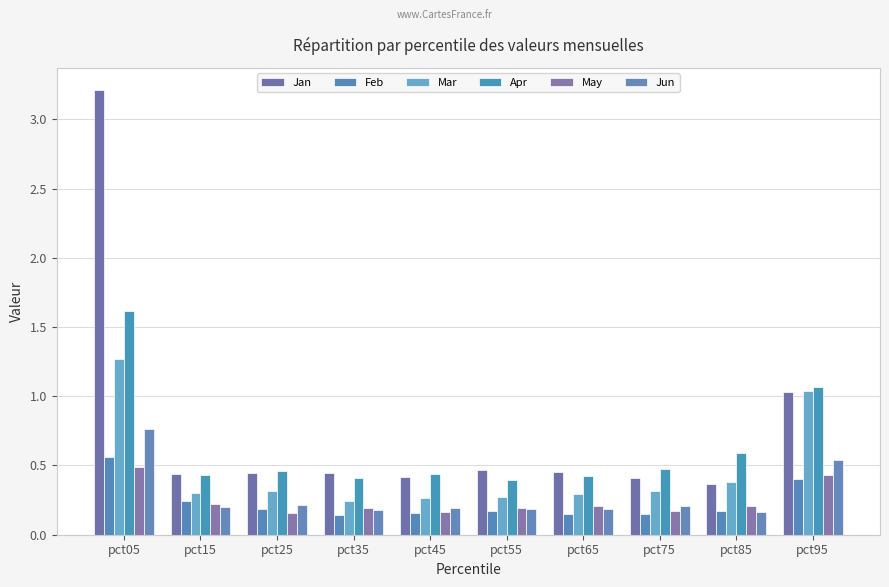

The value of Jan at pct25 is 0.2. True or false?

False